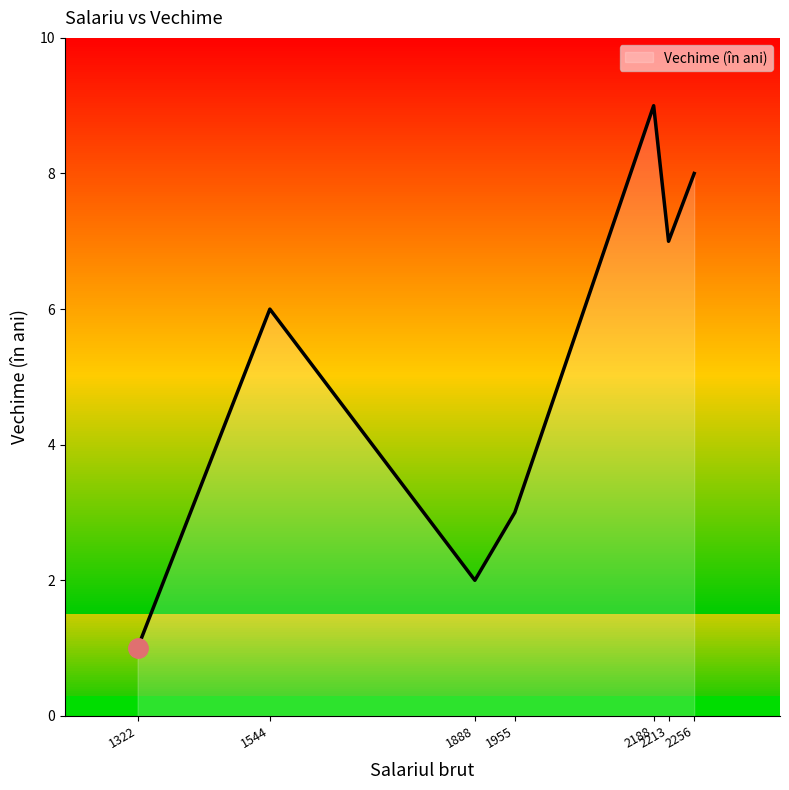

What is the average value?

5